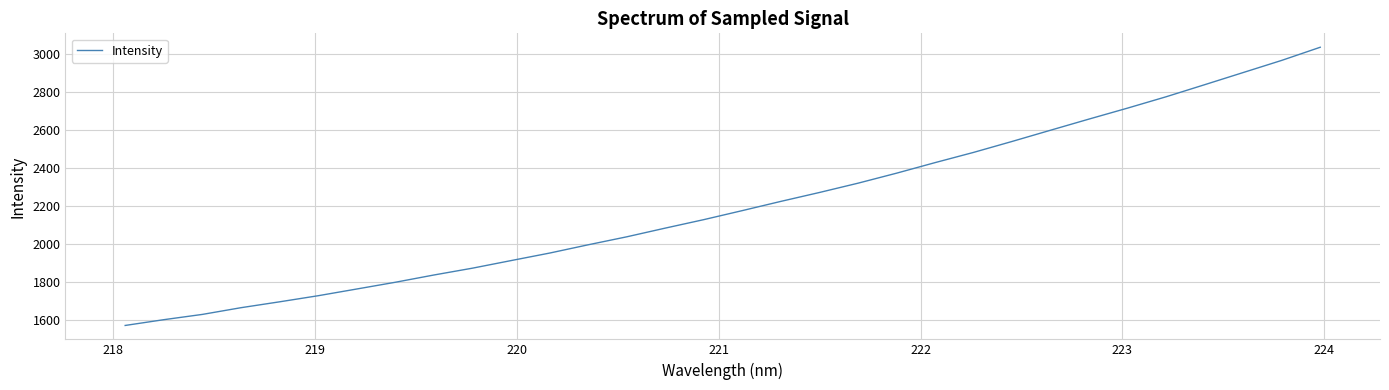

True or false: there are more than 2 points higher than both neighbors.

False